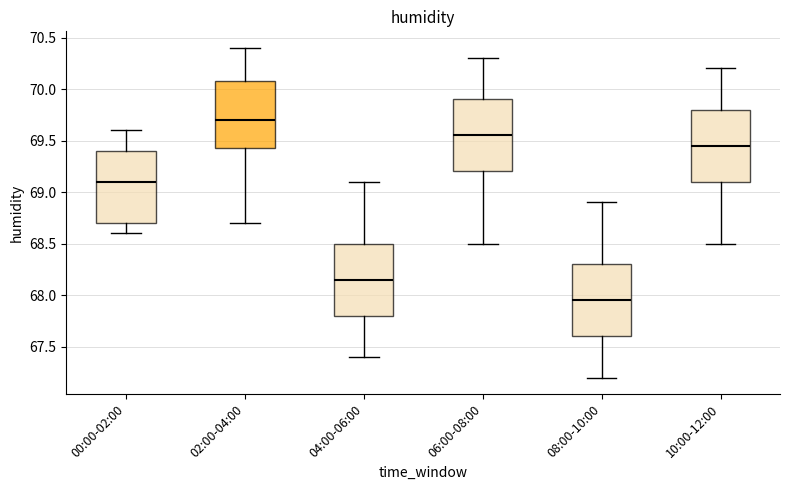

Where does the upper whisker of the box for 04:00-06:00 end on the y-axis? The values are not printed on the chart, so give them approximately, as read against the axis.

69.10